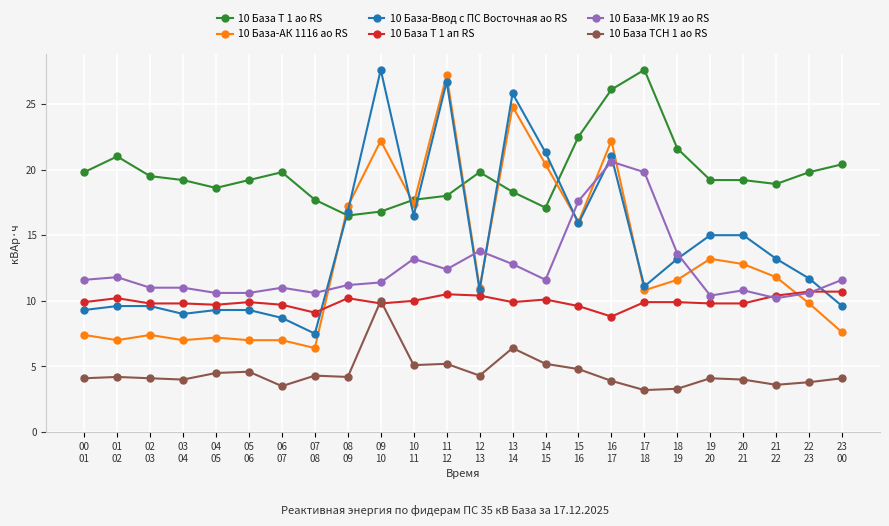

What is the greatest value displayed?

27.6